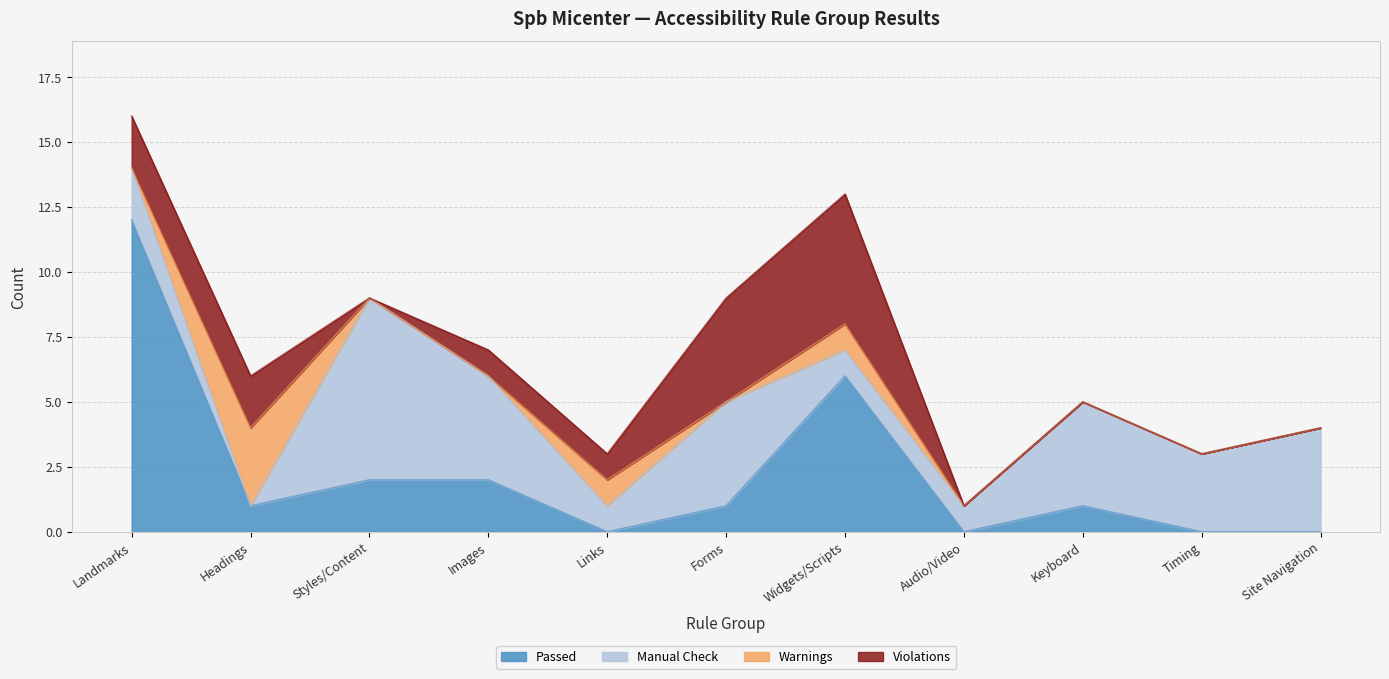

How many times do Manual Check and Warnings cross each other?

2